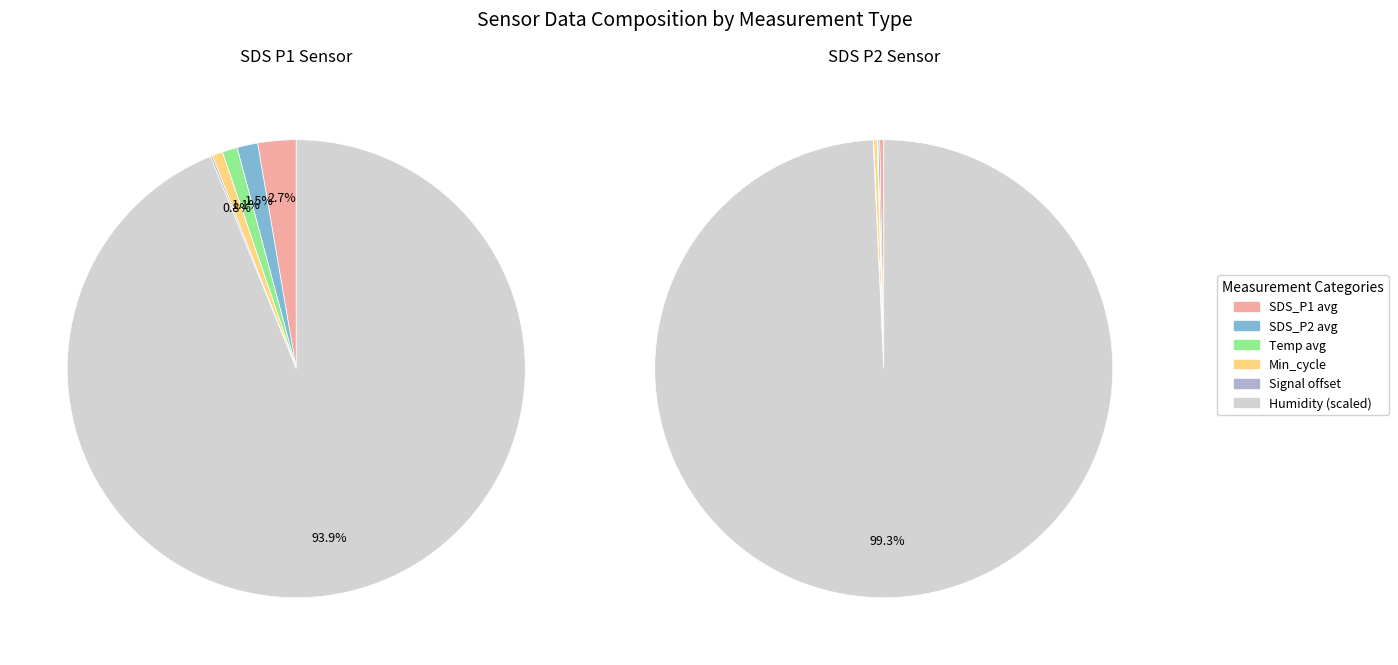

The 35 slice represents 15% of the pie. True or false?

False